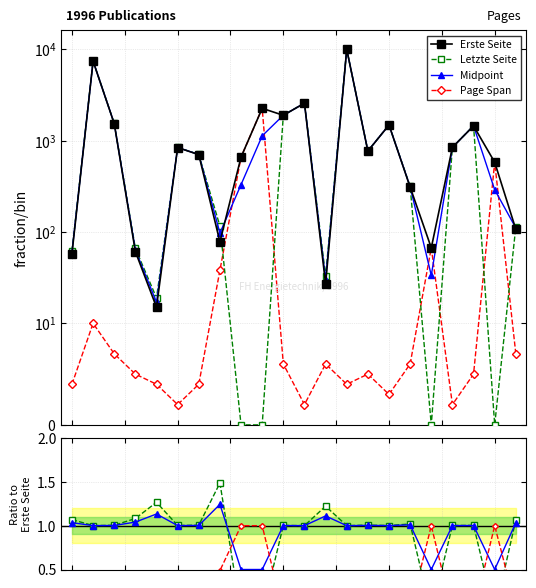

What is the sum of all Erste Seite values?

33616